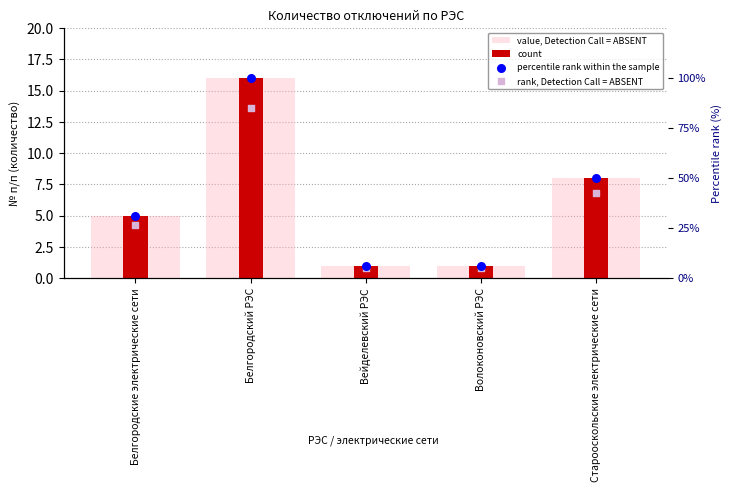

Which series reaches the maximum Y coordinate?

percentile rank within the sample